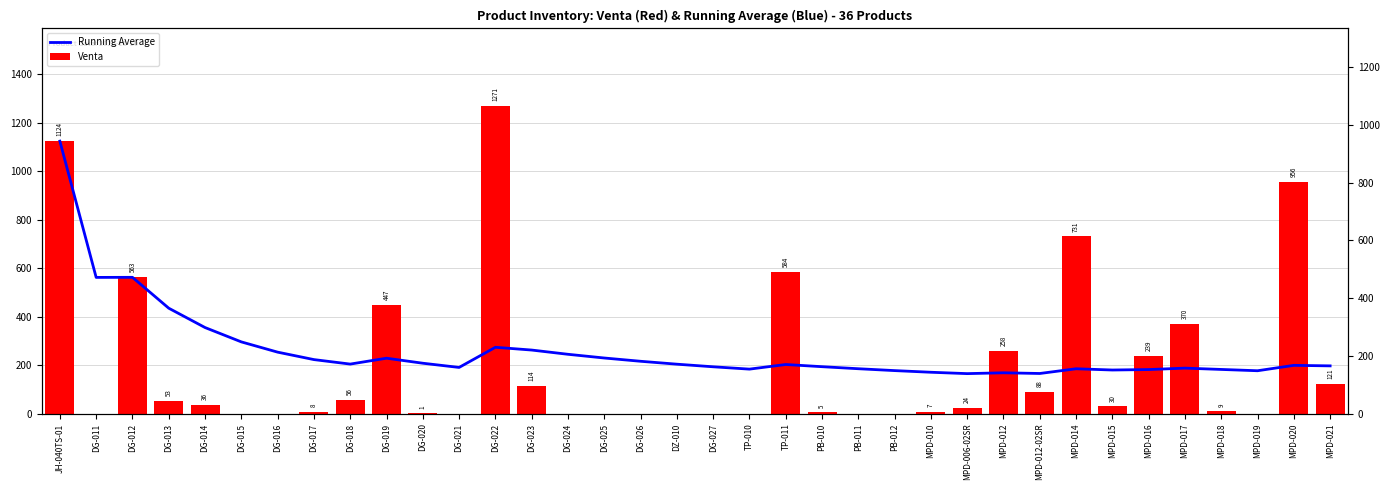

How many values in the Running Average series exceed 202?

18